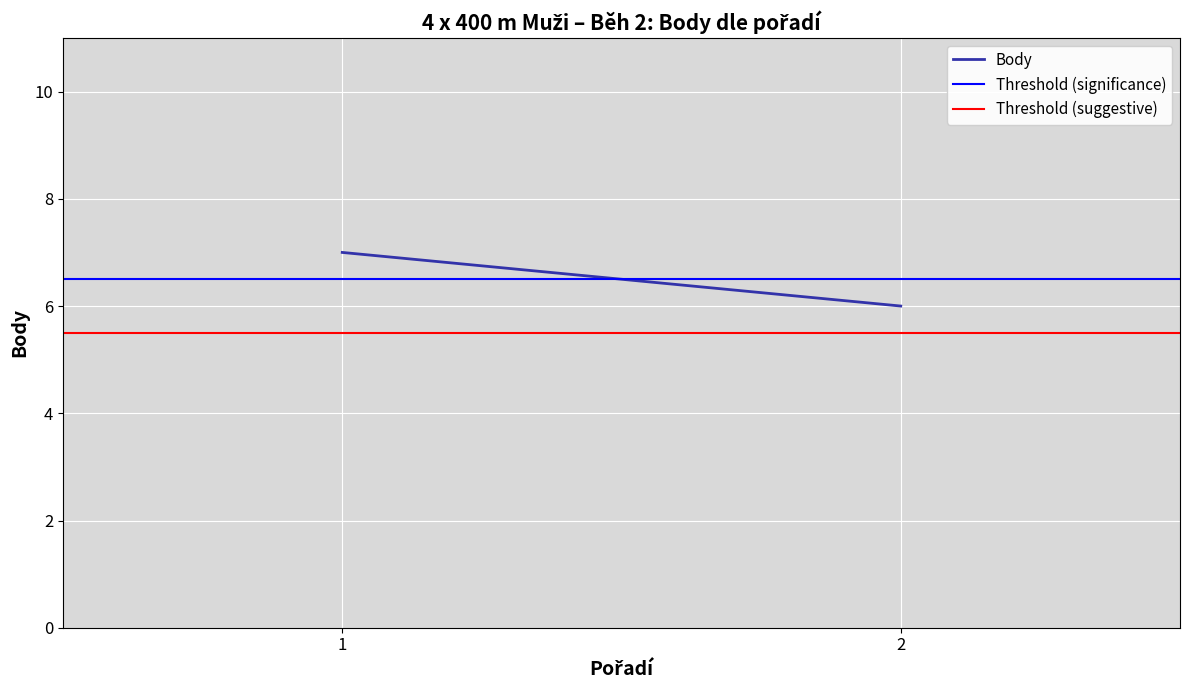

Rank the categories by Threshold (significance) value from lowest to highest.

1, 2